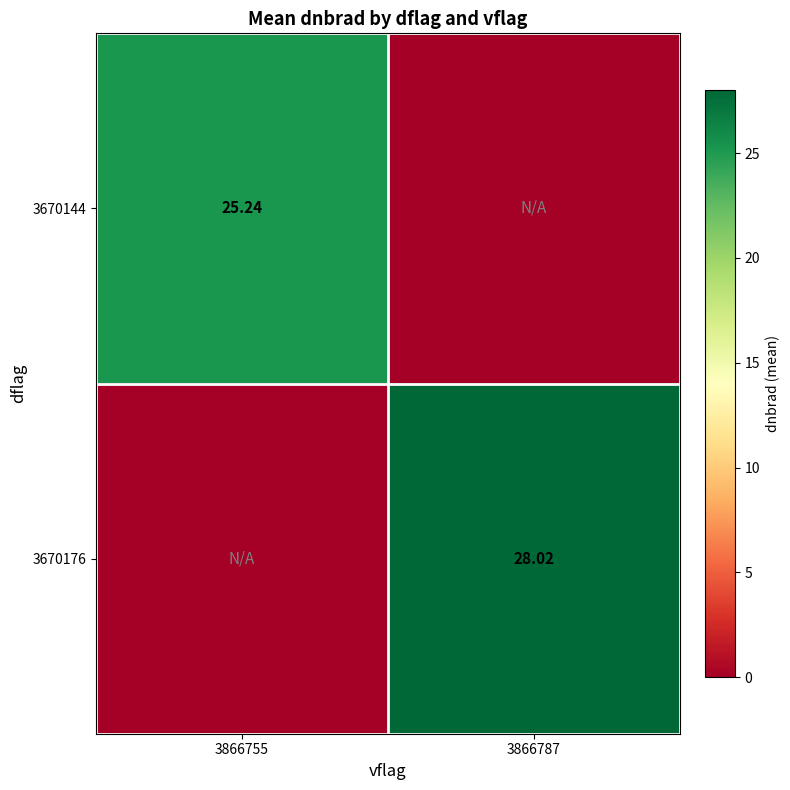

Is the value of 3670176 at 3866787 greater than the value of 3670144 at 3866755?

Yes